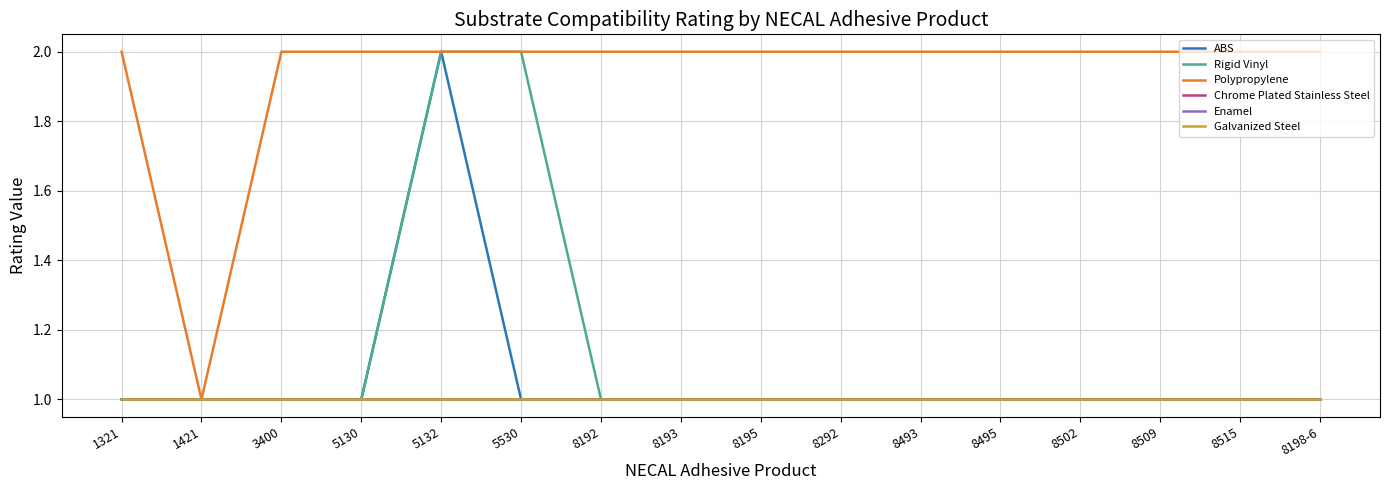

At how many categories does at least one series exceed 1?

15